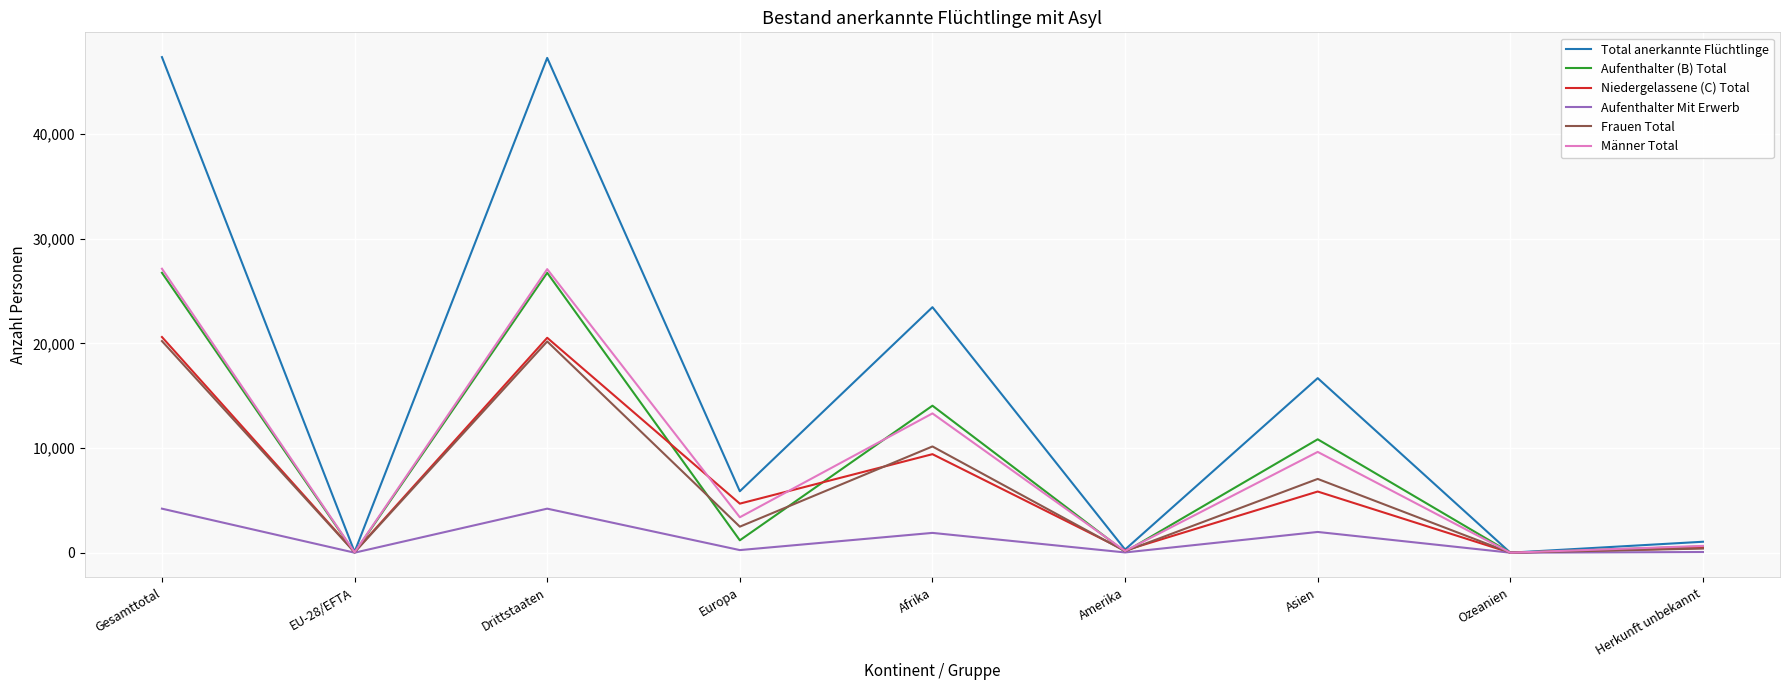

What is the highest value of the Aufenthalter (B) Total series?

26745